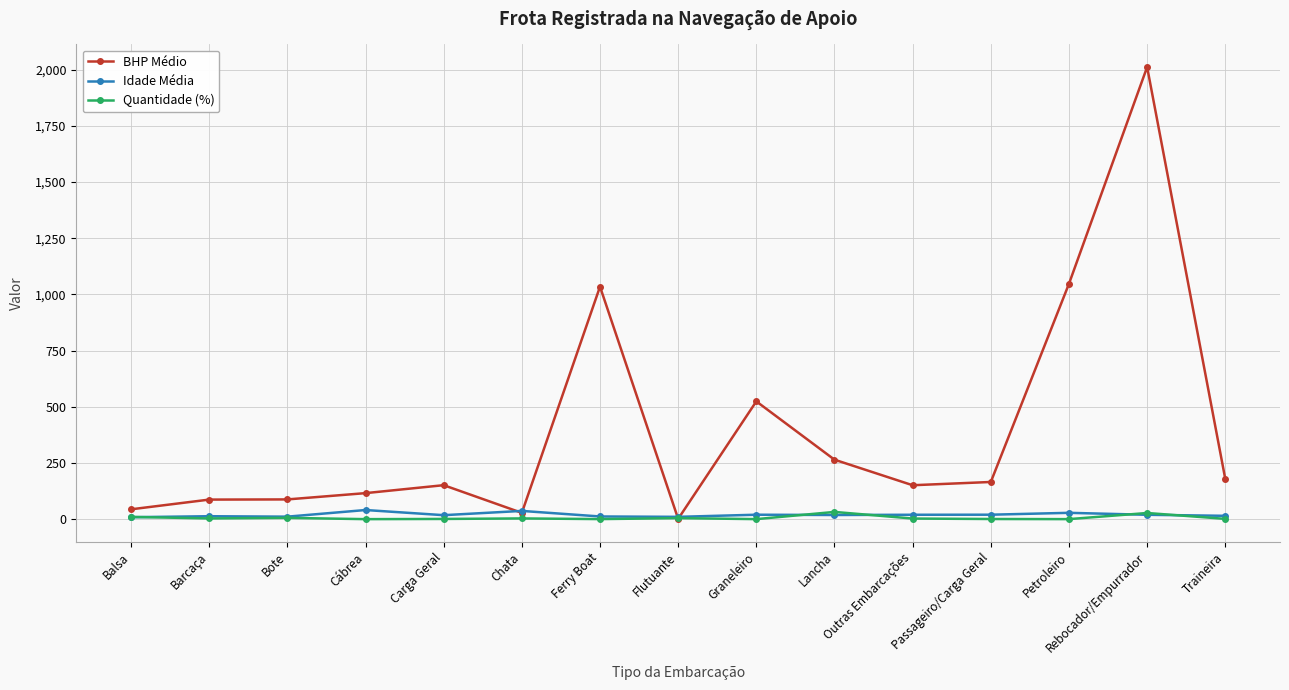

Between which two adjacent categories do BHP Médio and Quantidade (%) first intersect?

Ferry Boat and Flutuante